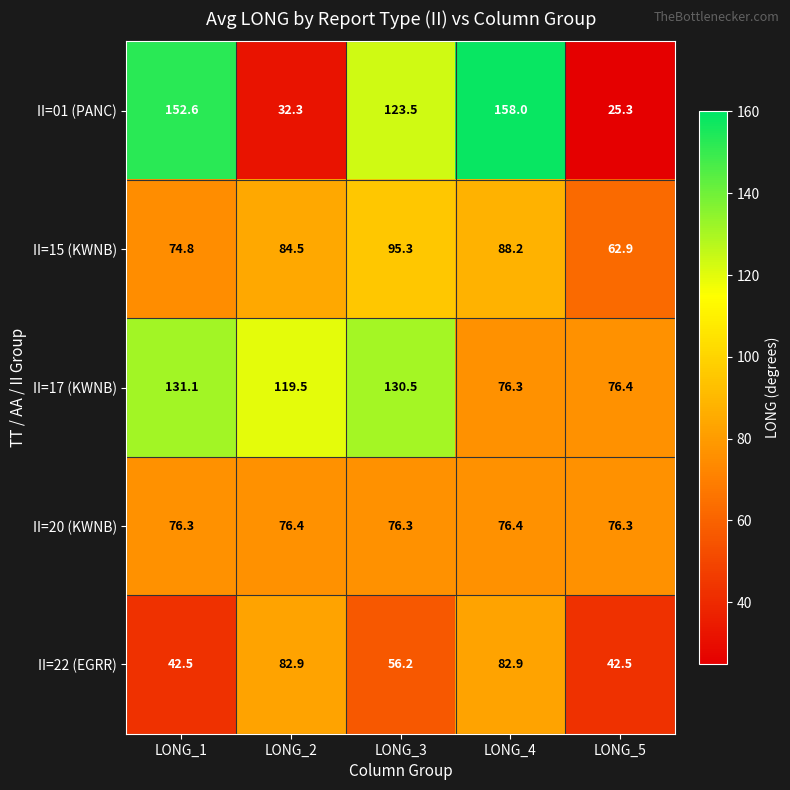

What is the sum of all II=22 (EGRR) values?

307.0